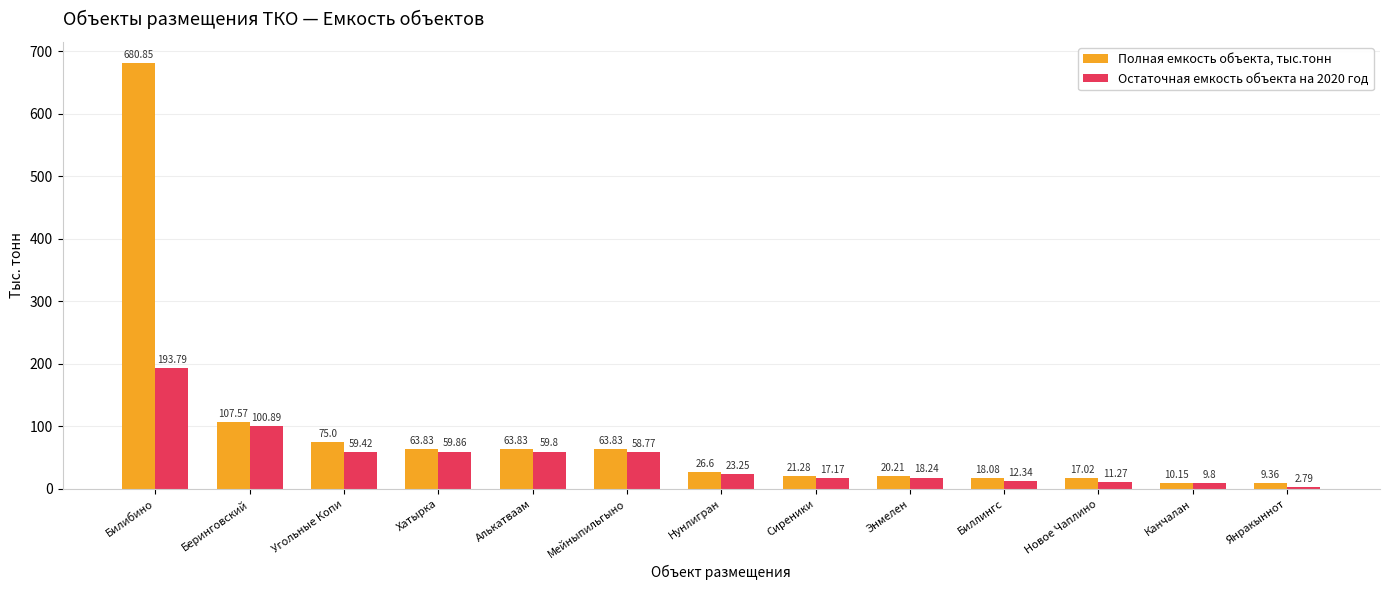

Which category has the lowest value across all series?

Янракыннот